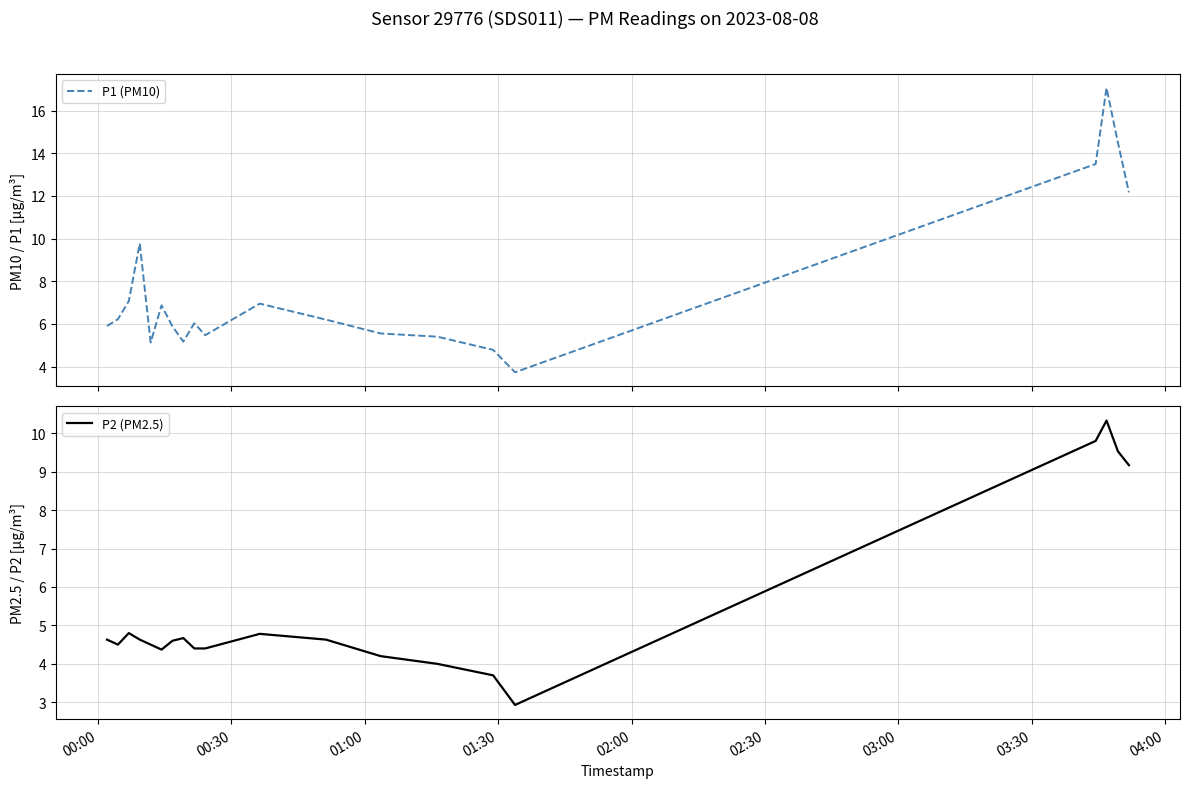

True or false: P1 (PM10) and P2 (PM2.5) intersect in this chart.

False